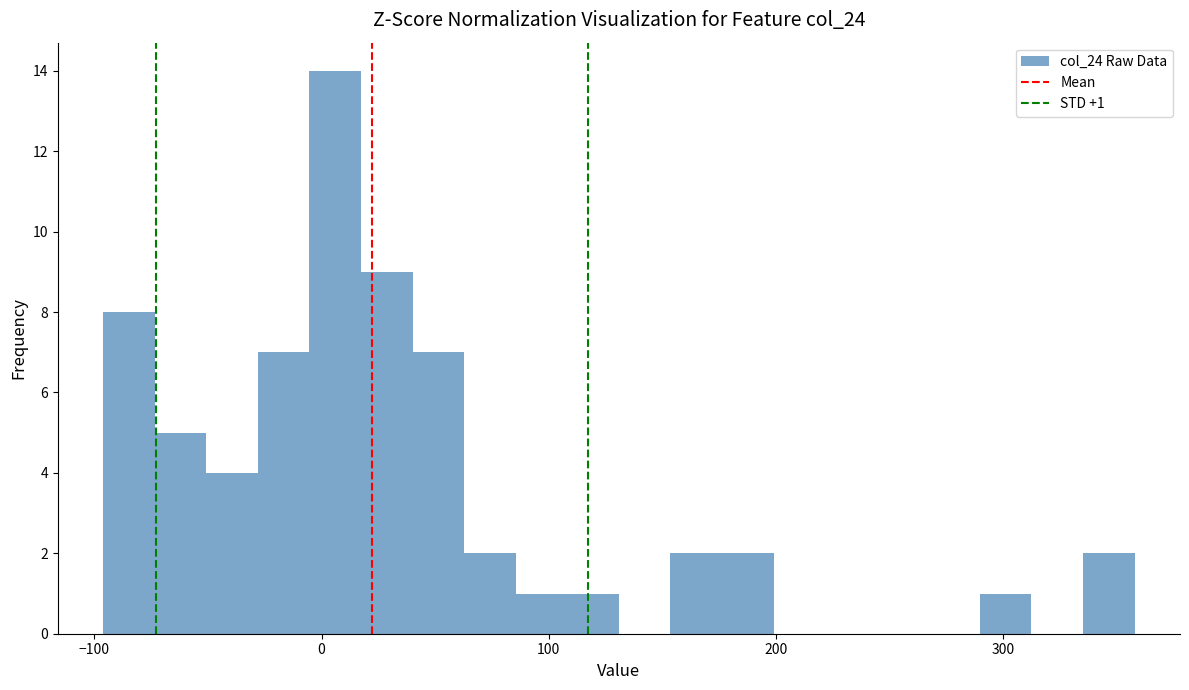

Read against the x-axis, roughly where is the centre of the tallest bar?

10